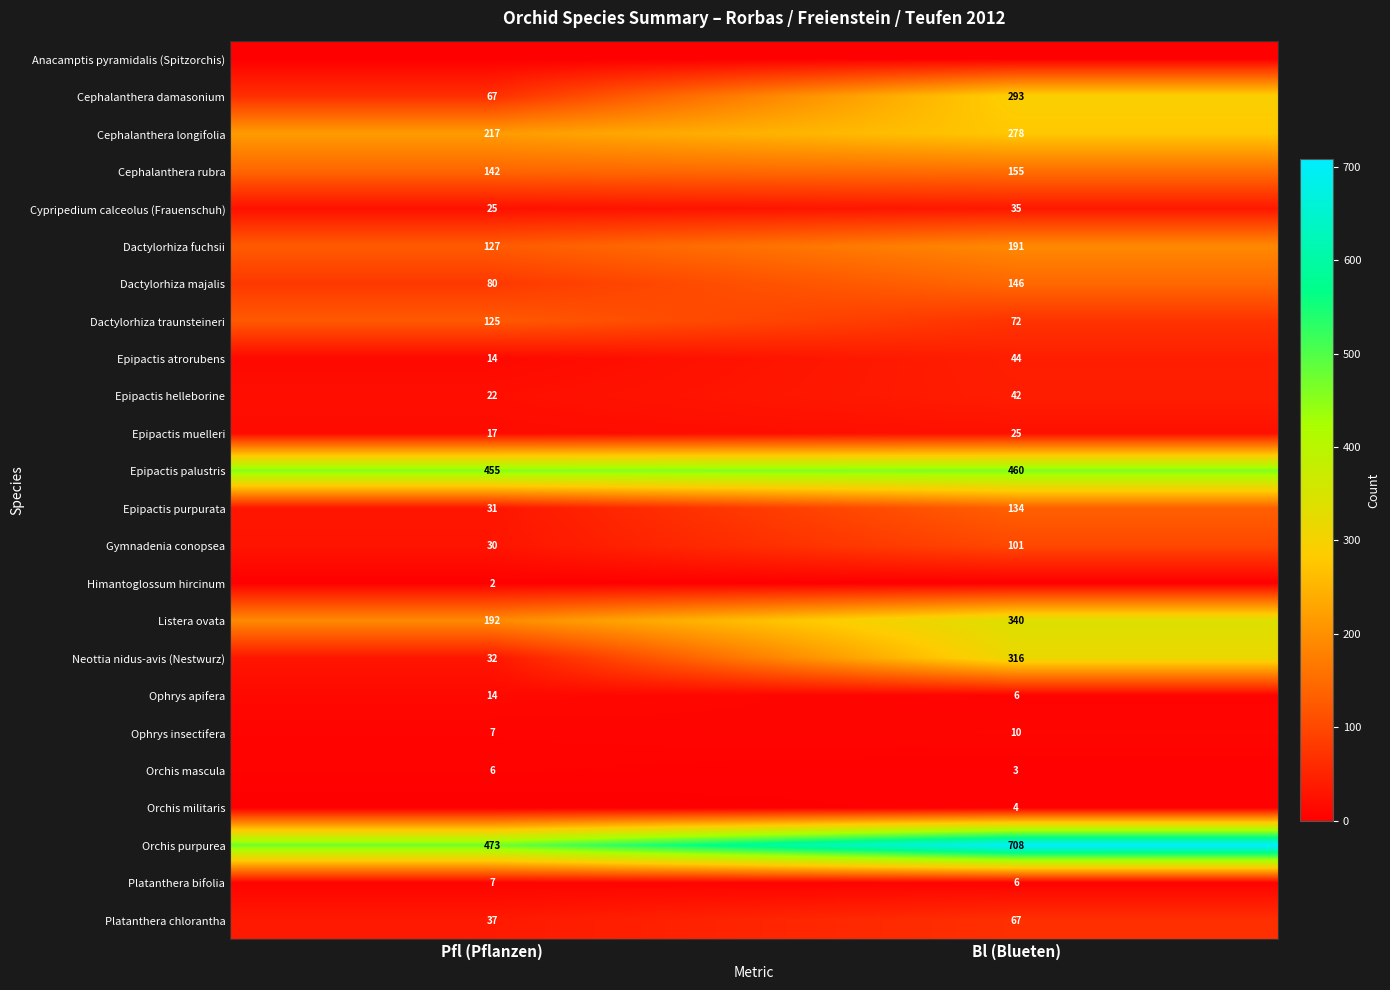

List the labels in order of Cephalanthera damasonium value, smallest first.

Pfl (Pflanzen), Bl (Blueten)